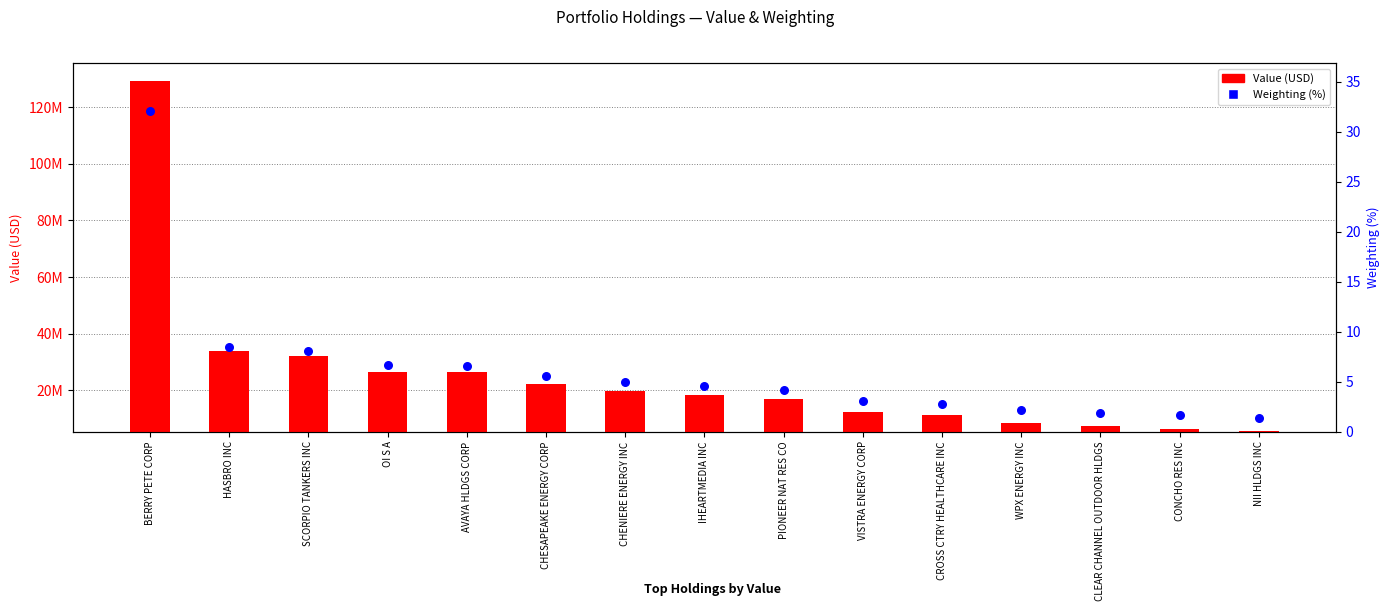

Which series reaches the maximum Y coordinate?

Value (USD)